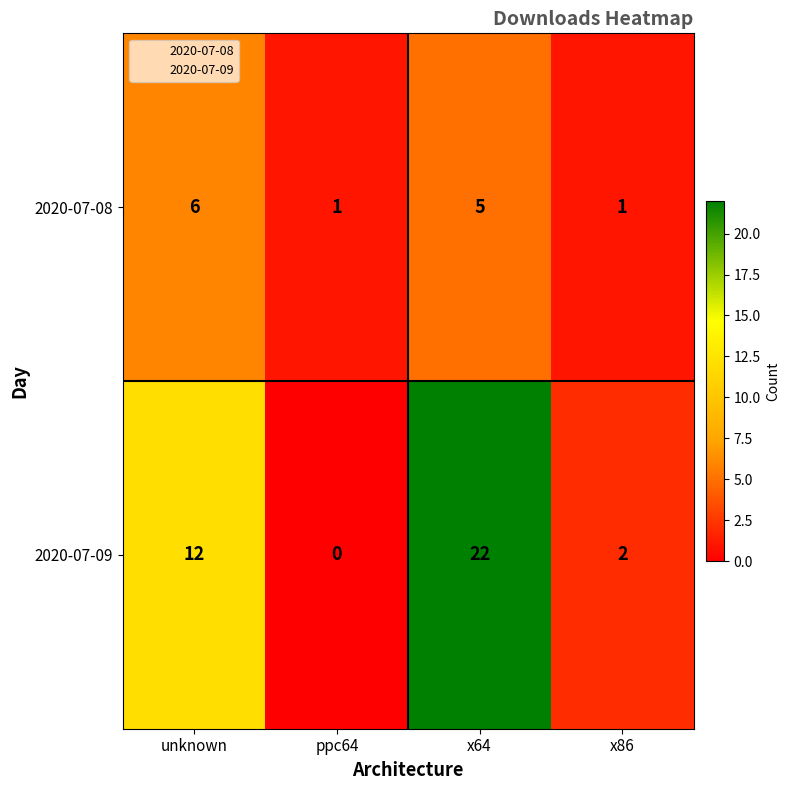

Rank the series by their maximum value, from lowest to highest.

2020-07-08, 2020-07-09